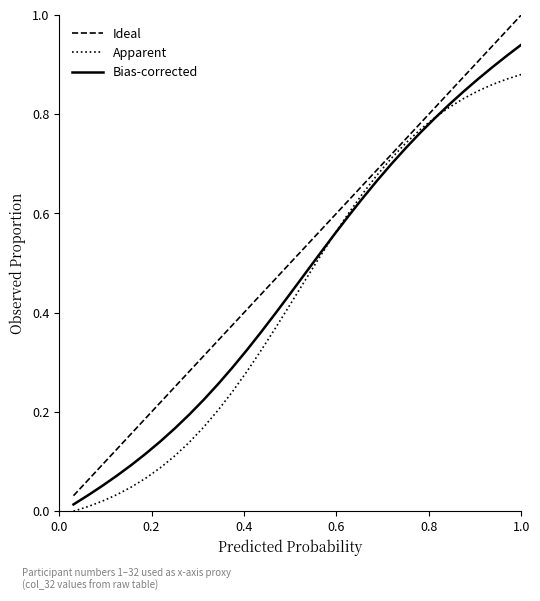

Which series has the largest total across all categories?

Ideal